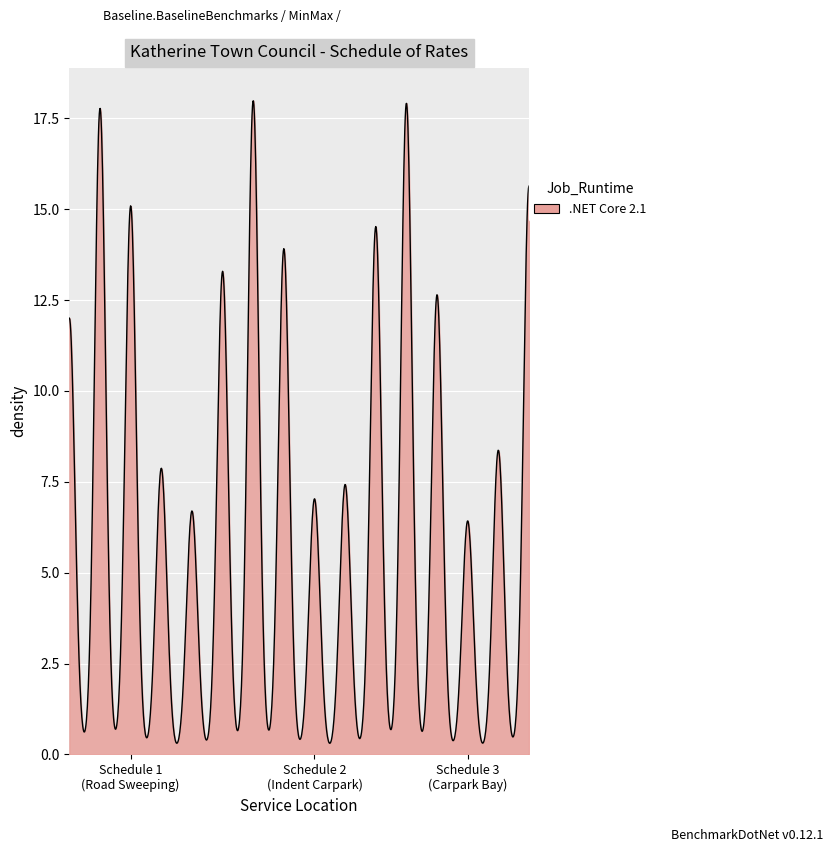

What is the maximum value shown in the chart?

18.0